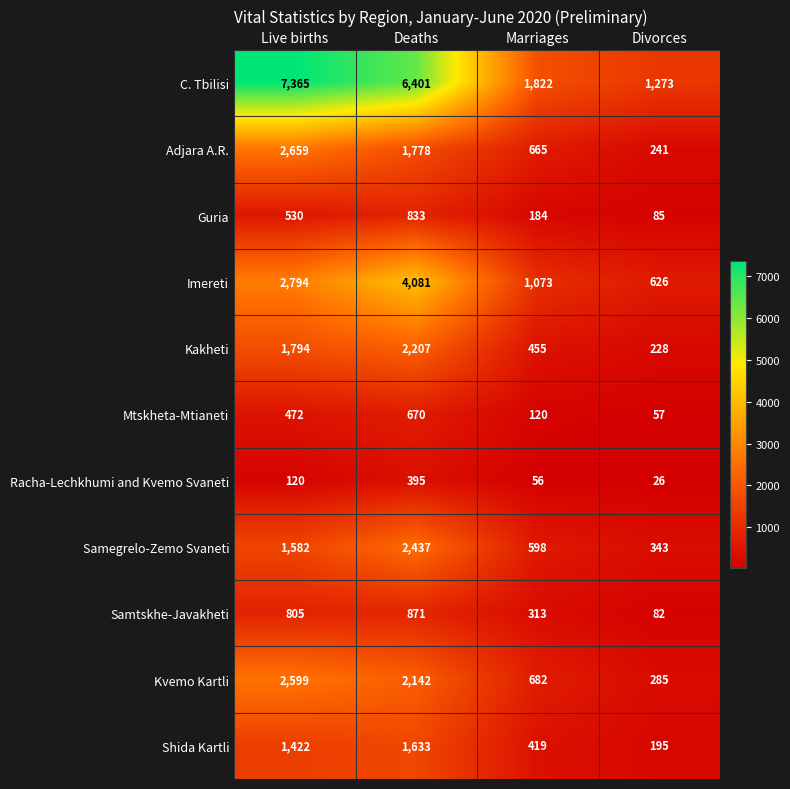

Where is Samegrelo-Zemo Svaneti nearest to the value 1390?

Live births